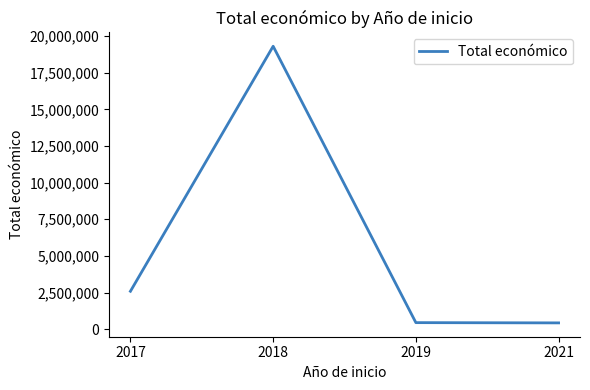

True or false: the data has more than 0 interior local peaks.

True